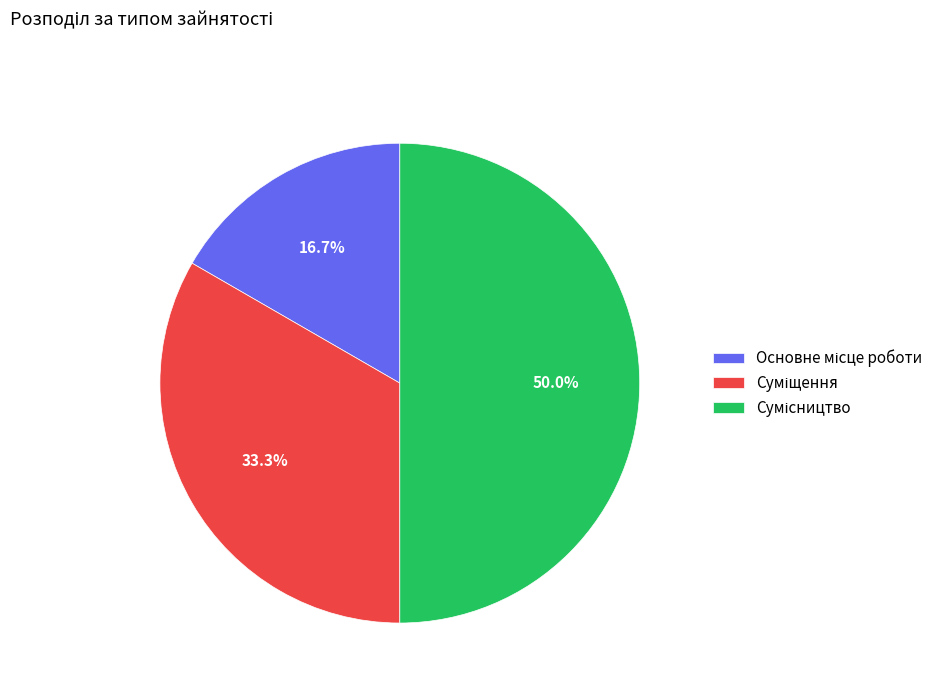

To the nearest percent, what is the difference between the largest and smallest slice percentages?

33%